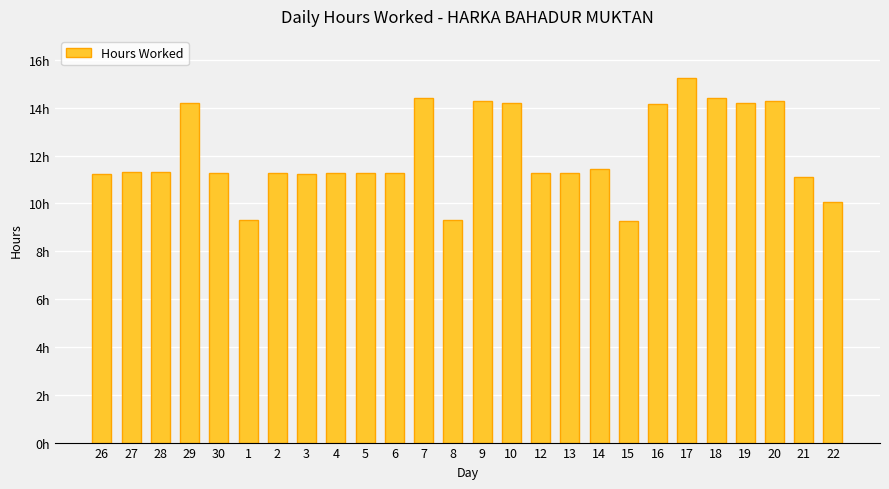

Does the chart contain any negative values?

No